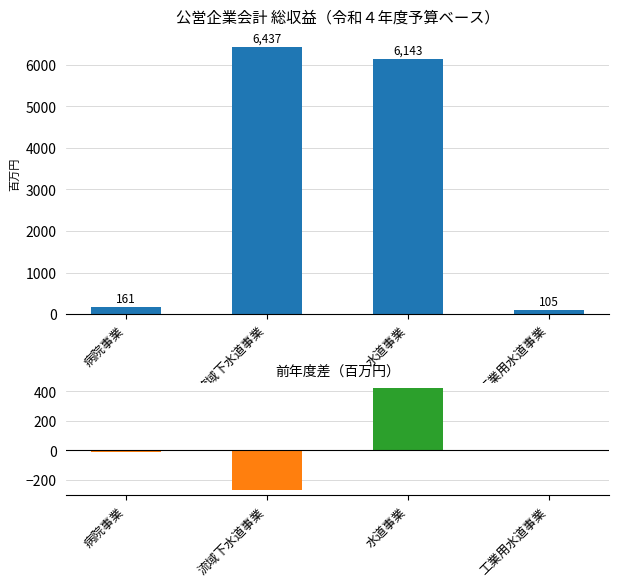

Reading left to right, transcribe all the data shown in this chart.

令和４年度: 161	6437	6143	105
前年度差: -14	-269	423	1